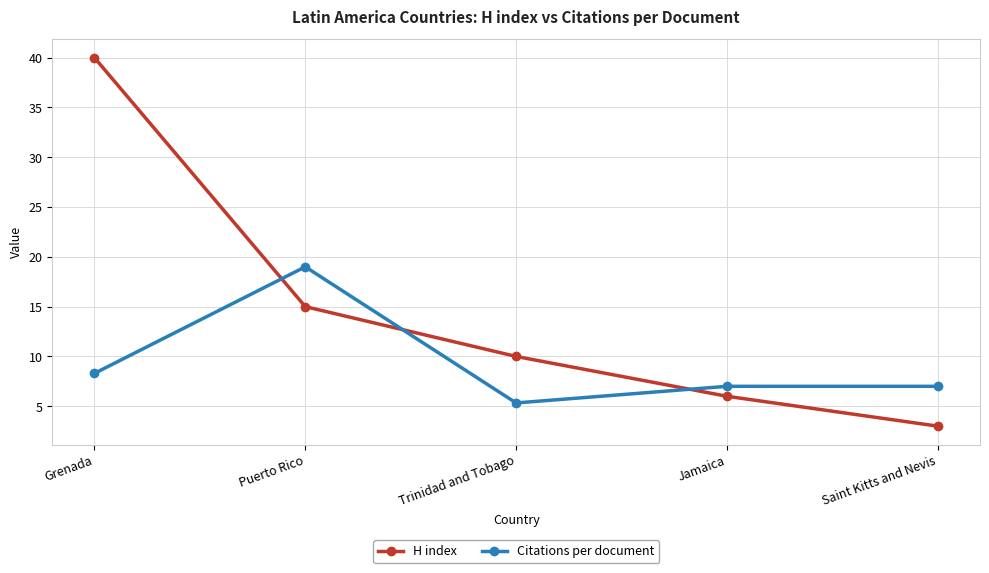

The H index series shows 40.0 at Grenada. True or false?

True